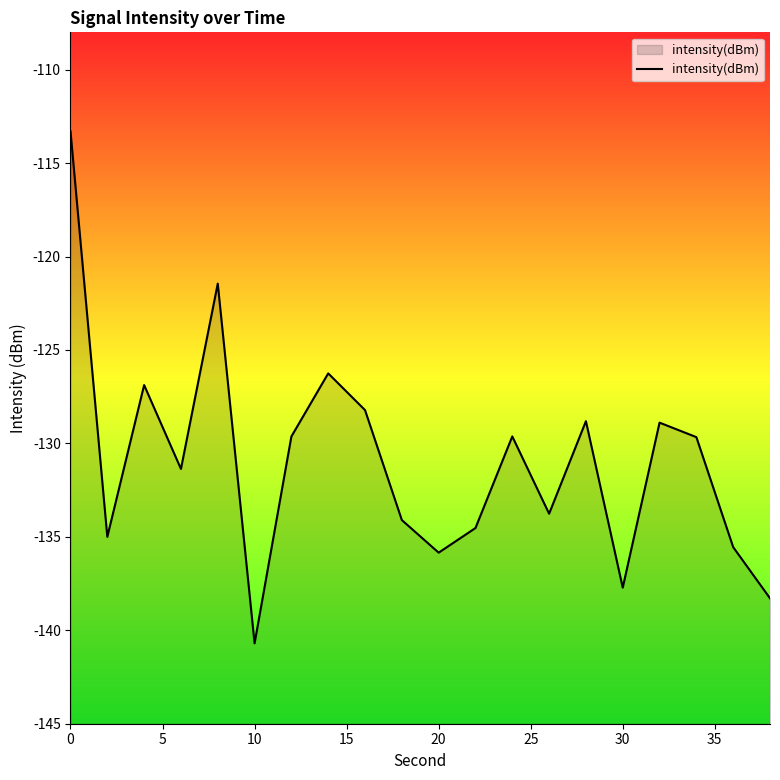

What is the sum of all values?

-2619.6